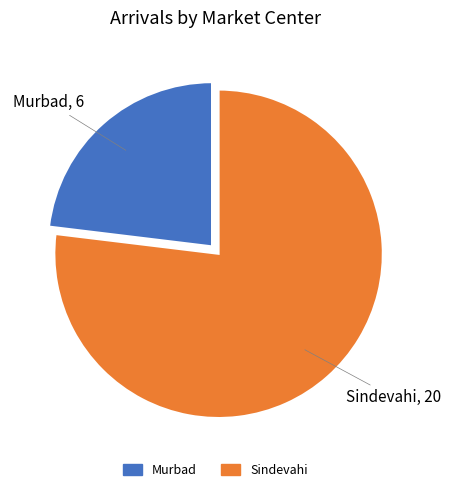

The Sindevahi slice represents 77% of the pie. True or false?

True